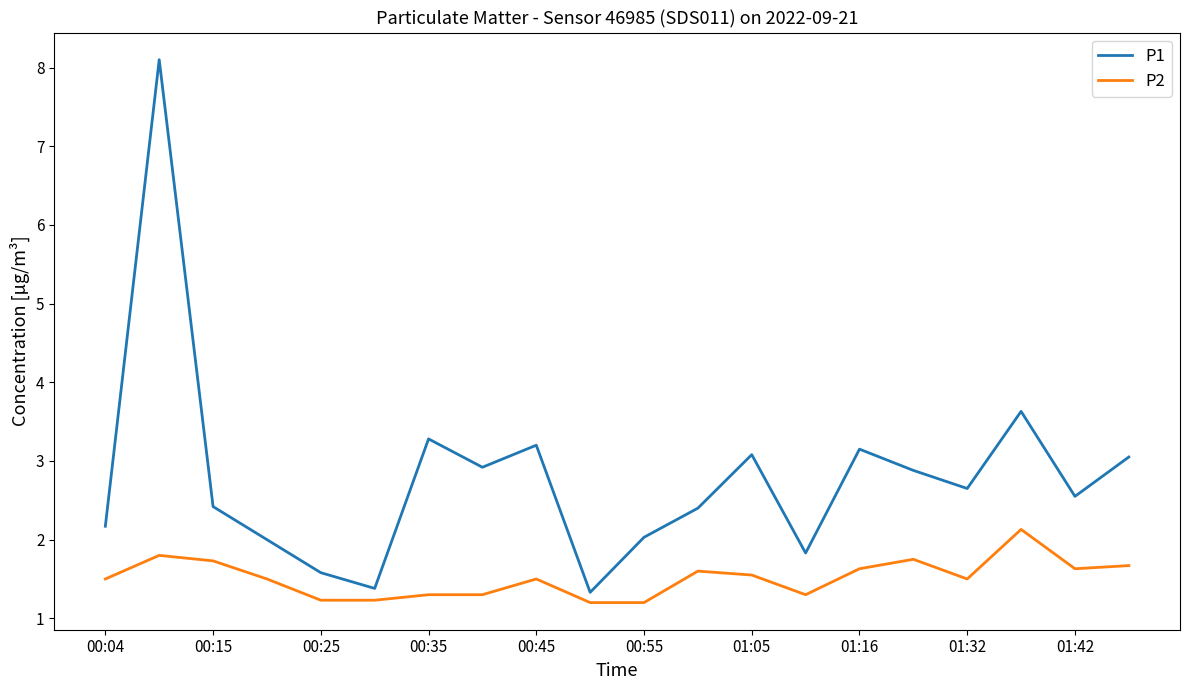

List the series in order of their overall mean, highest first.

P1, P2